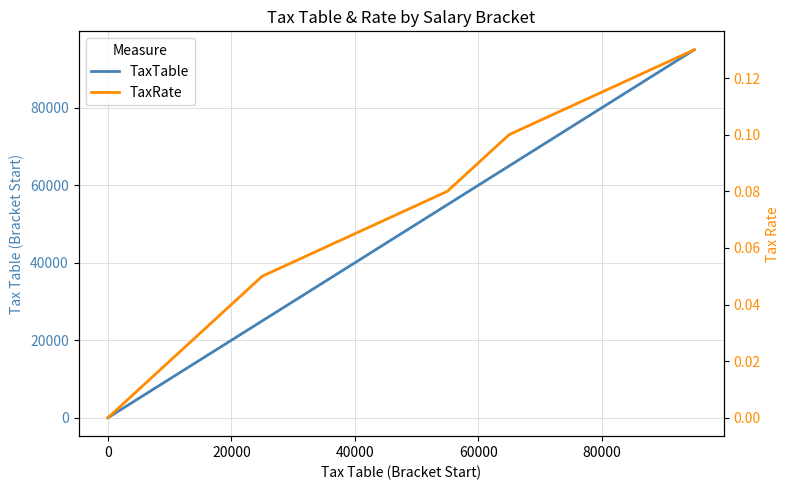

List the series in order of their peak value, lowest first.

TaxRate, TaxTable